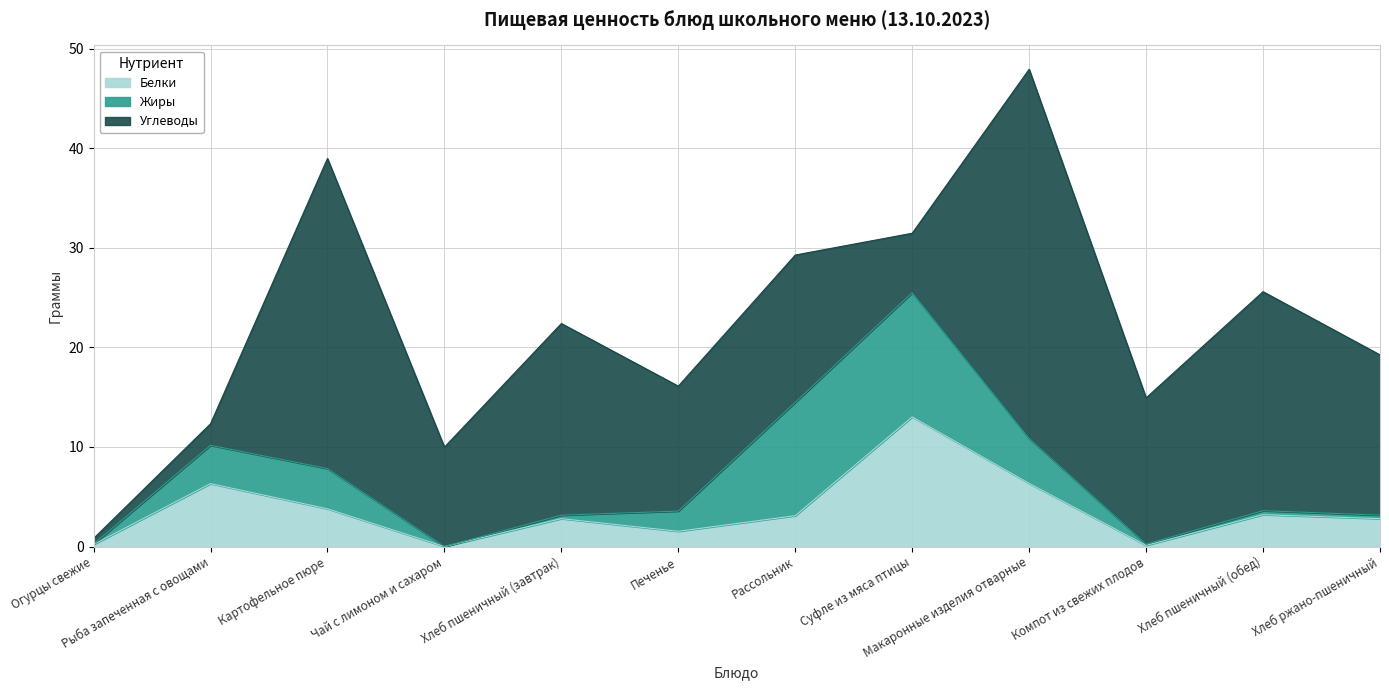

What are all the series names shown in the legend?

Белки, Жиры, Углеводы